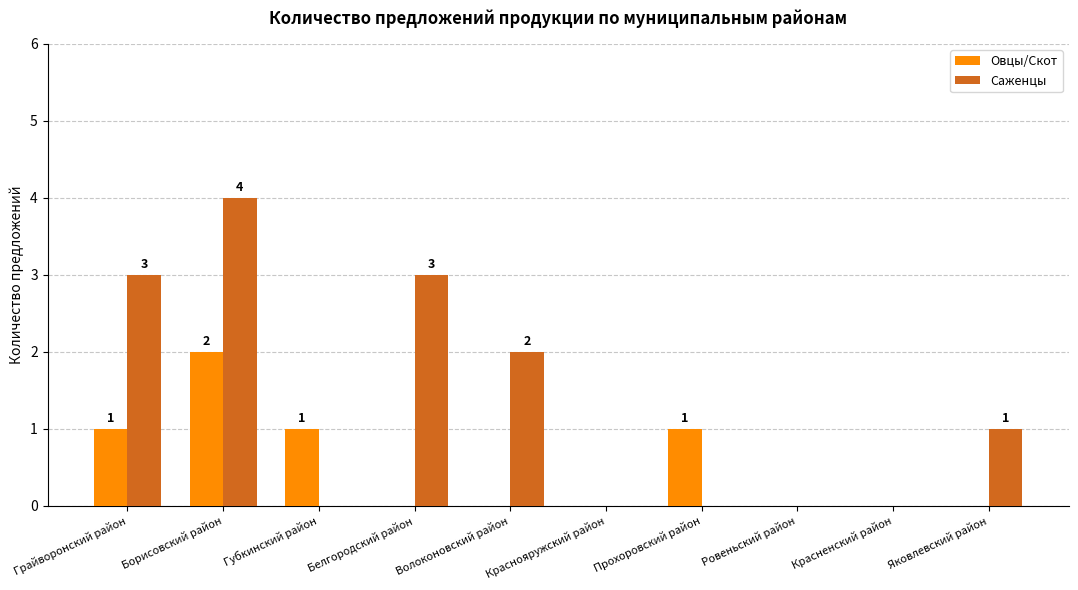

What is the sum of all Овцы/Скот values?

5